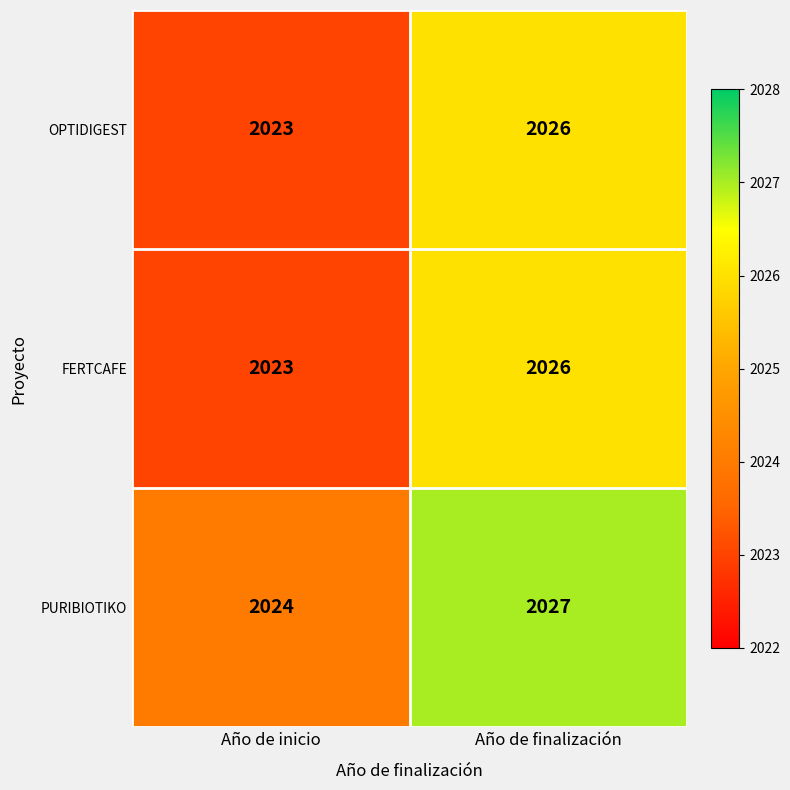

What is the difference between the maximum and minimum values in the PURIBIOTIKO series?

3